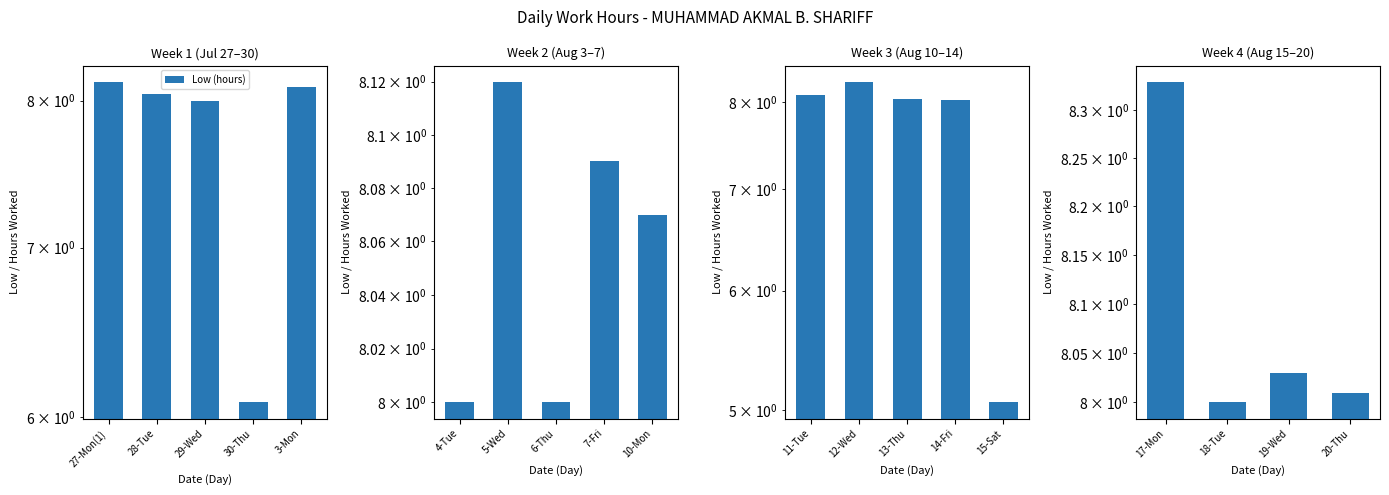

Are the bars grouped side by side (vs. stacked)?

No